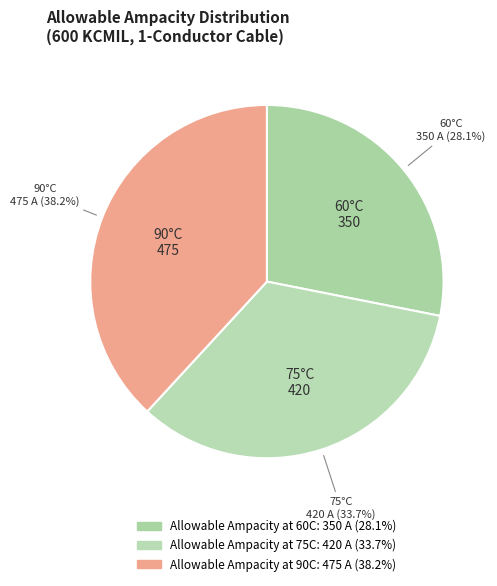

Approximately how many times larger is the value at Allowable Ampacity at 90C compared to Allowable Ampacity at 60C?

1.4